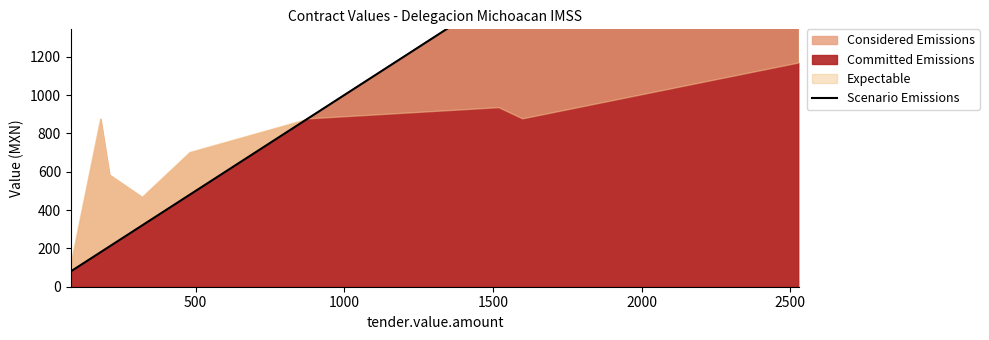

Reading right to left, extract all data points from this chart.

2530	1600	1520	880	480	400	360	320	320	210	180	80	80